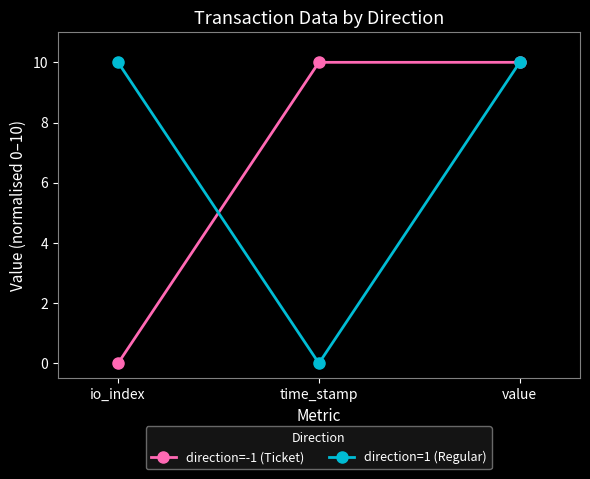

What is the greatest value displayed?

10